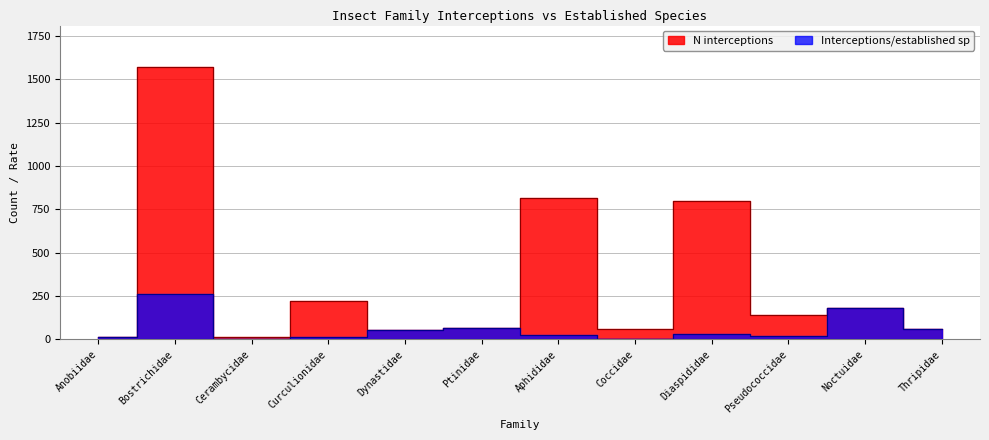

At how many categories does at least one series exceed 1271?

1